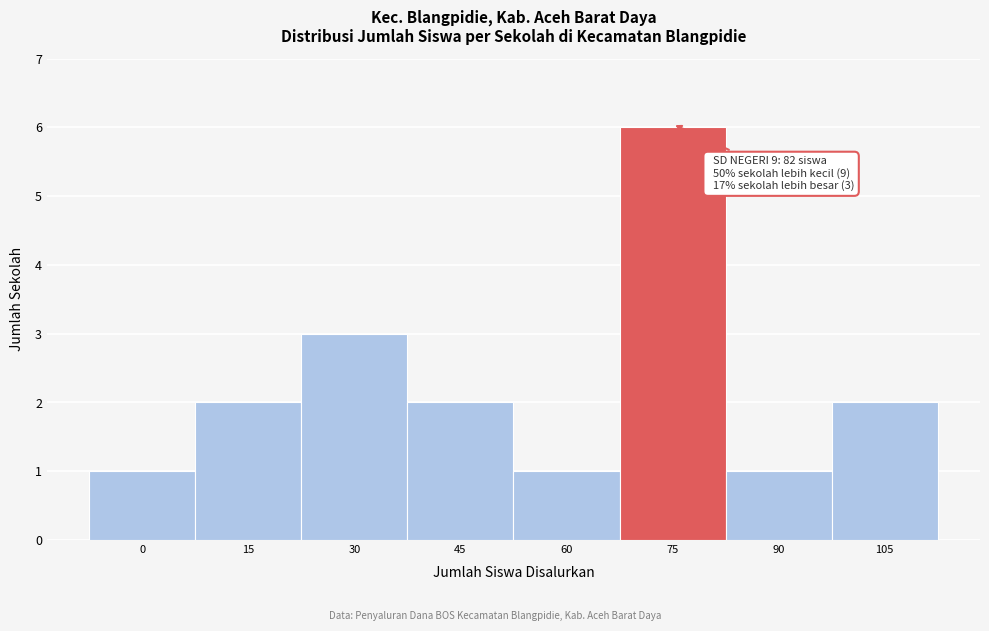

Reading right to left, transcribe all the data shown in this chart.

105=2	90=1	75=6	60=1	45=2	30=3	15=2	0=1